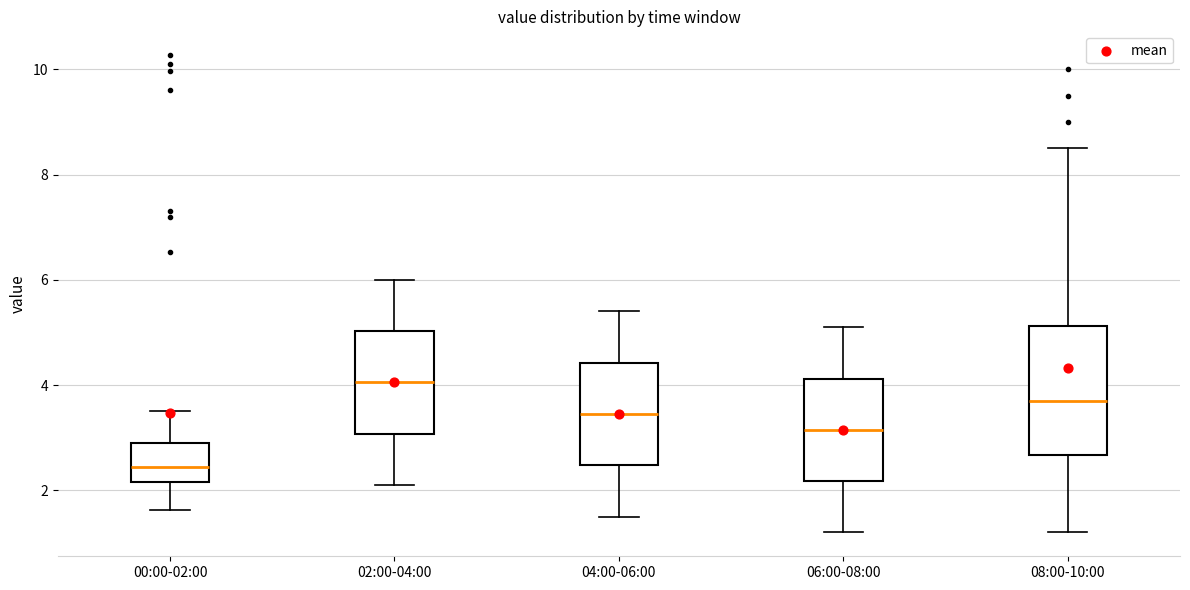

Which box's median line is the lowest?

00:00-02:00